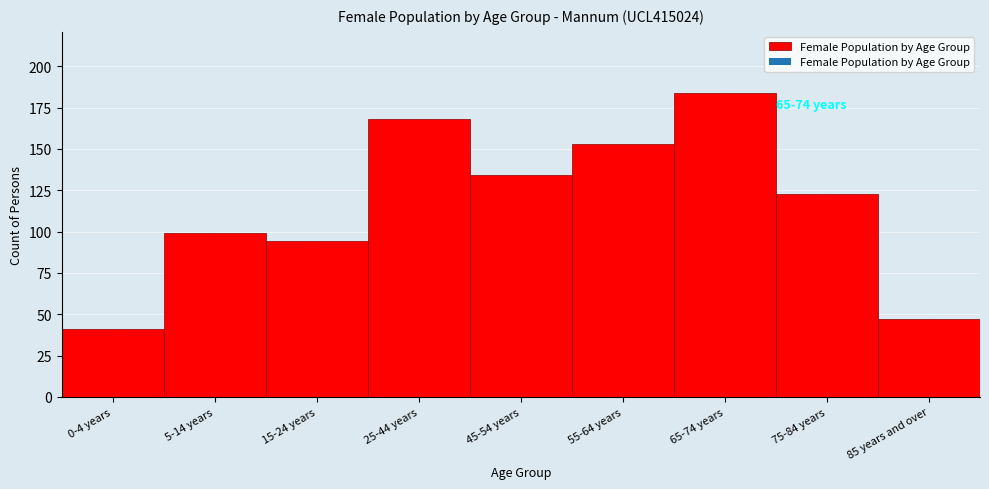

Reading left to right, what are all the values shown in this chart?

41	99	94	168	134	153	184	123	47